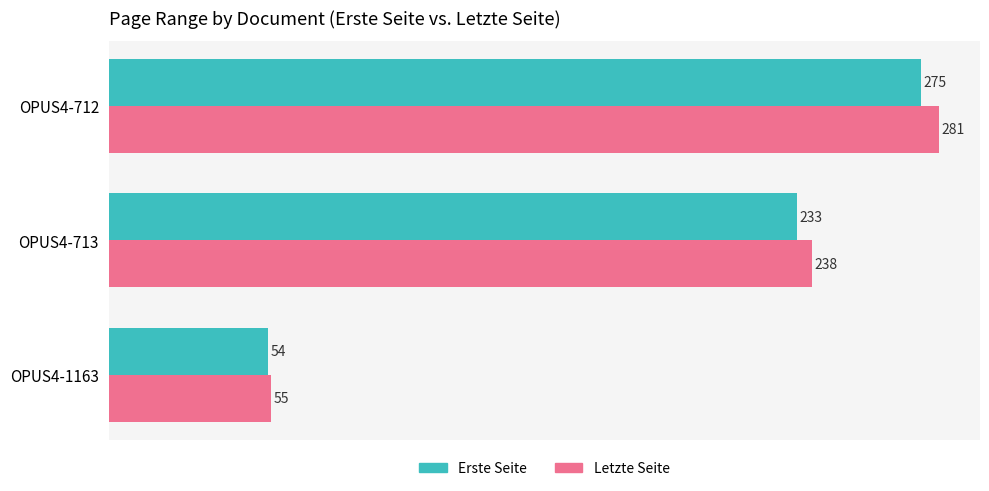

Which series has the largest range (max minus min)?

Letzte Seite